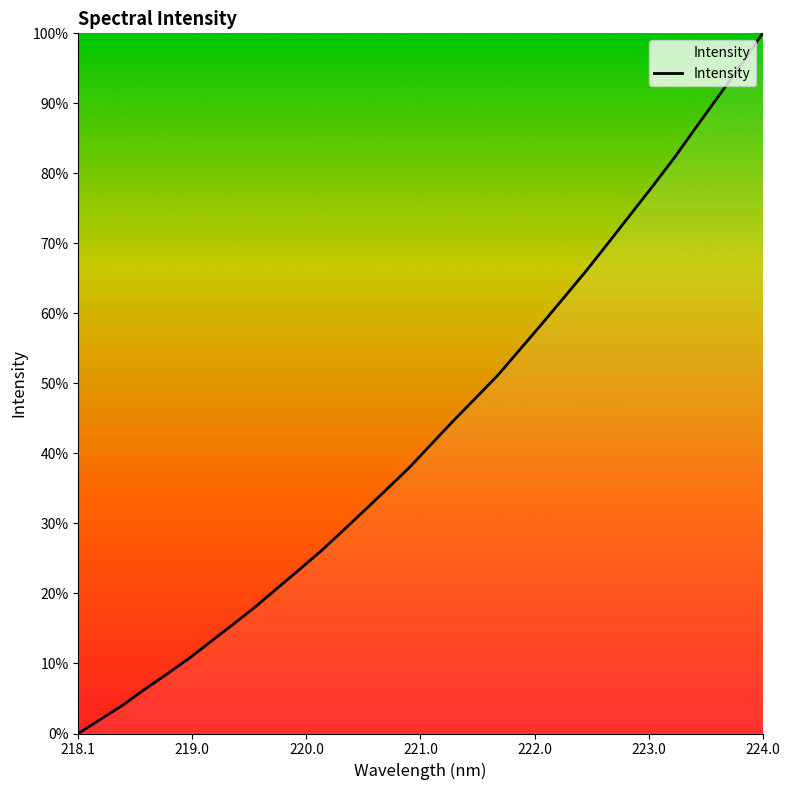

What is the difference between the maximum and minimum values?

100.0